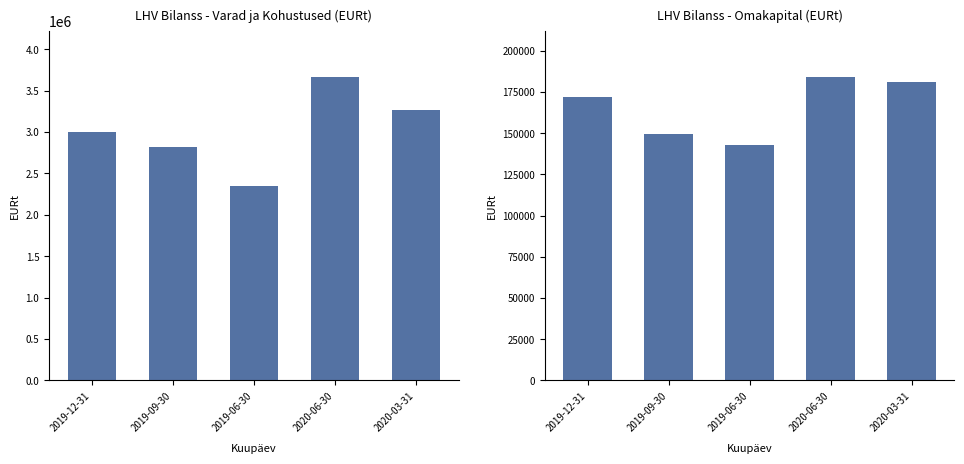

Is the value of Omakapital at 2019-06-30 greater than the value of Varad kokku at 2020-03-31?

No